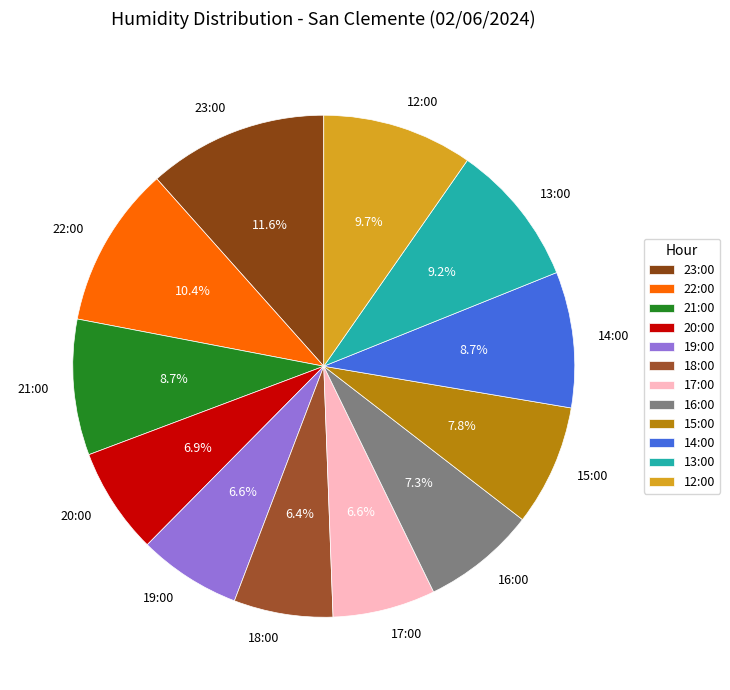

Which category has the biggest portion of the pie?

23:00